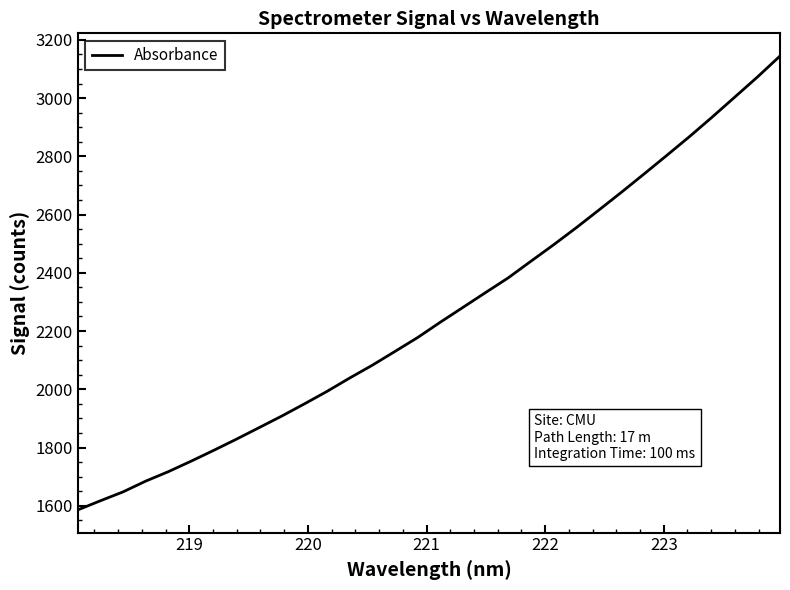

What is the minimum value shown in the chart?

1585.7